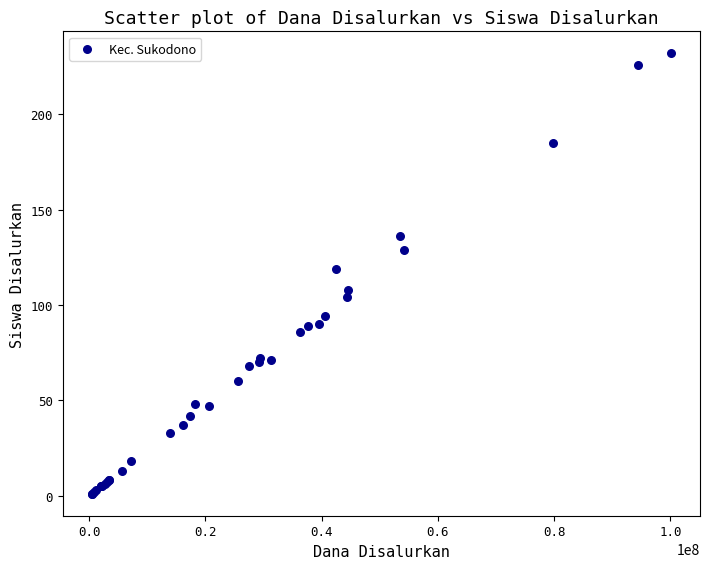

What Y value in the scatter plot is closest to 116?

119